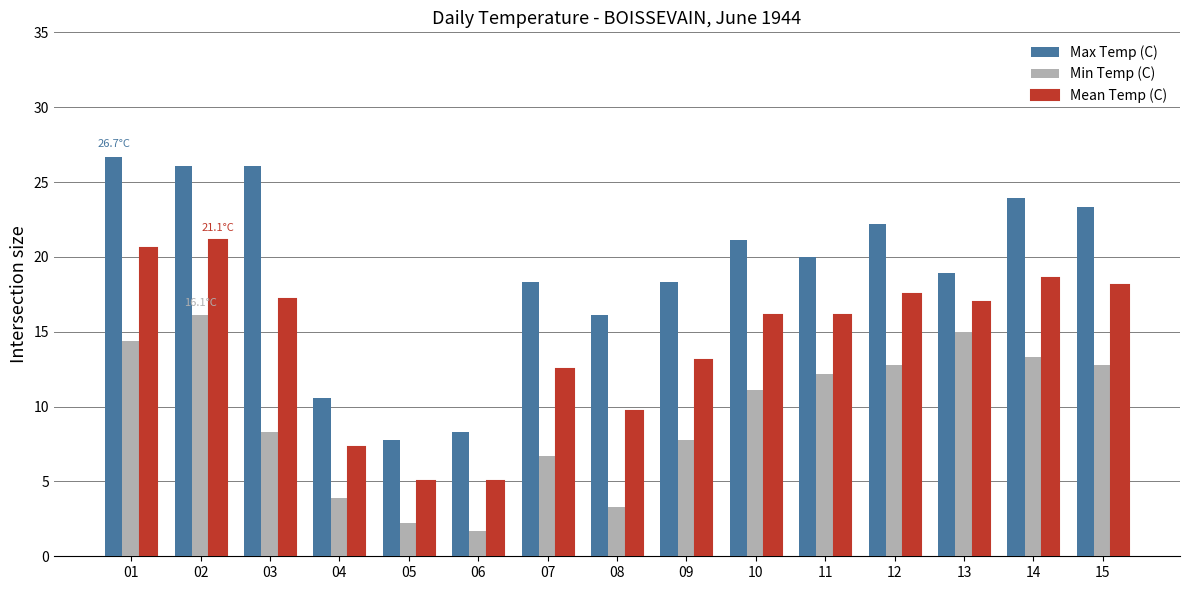

What is the sum of the Mean Temp (C) values at 08 and 10?

25.8